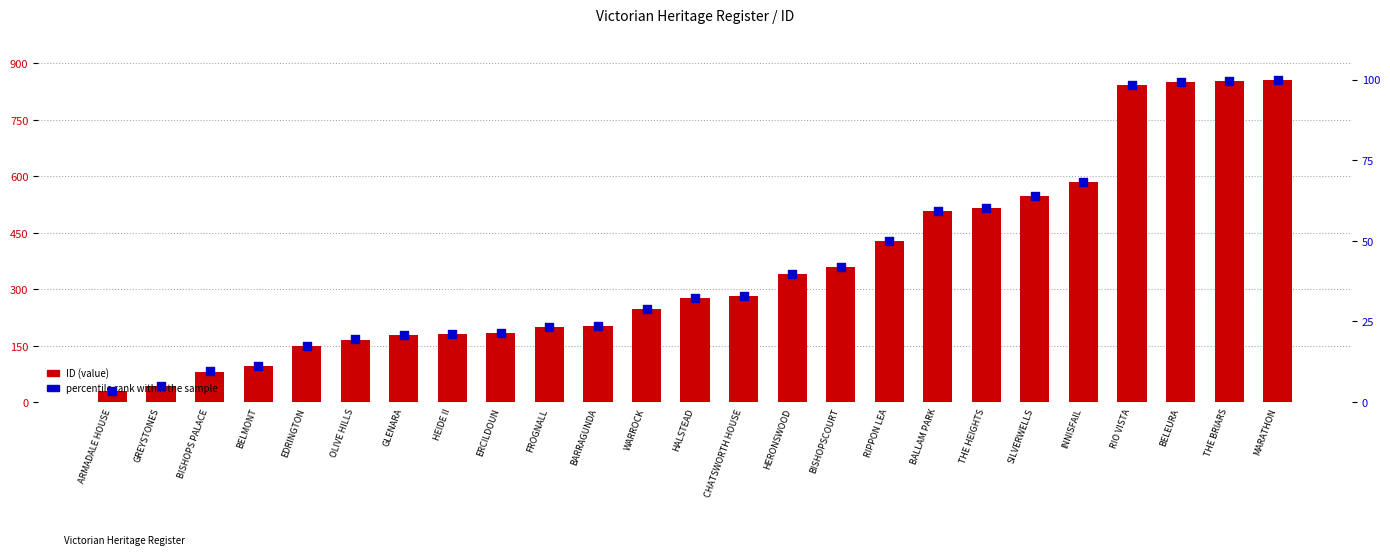

At which category is the sum across all series the highest?

MARATHON